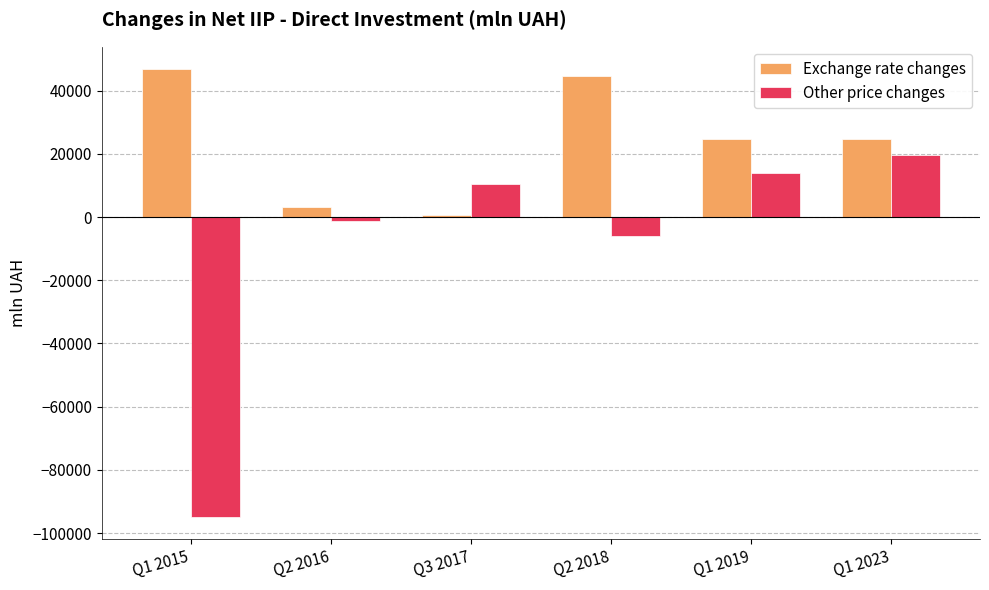

What is the label of the 5th bar from the left?

Q1 2019